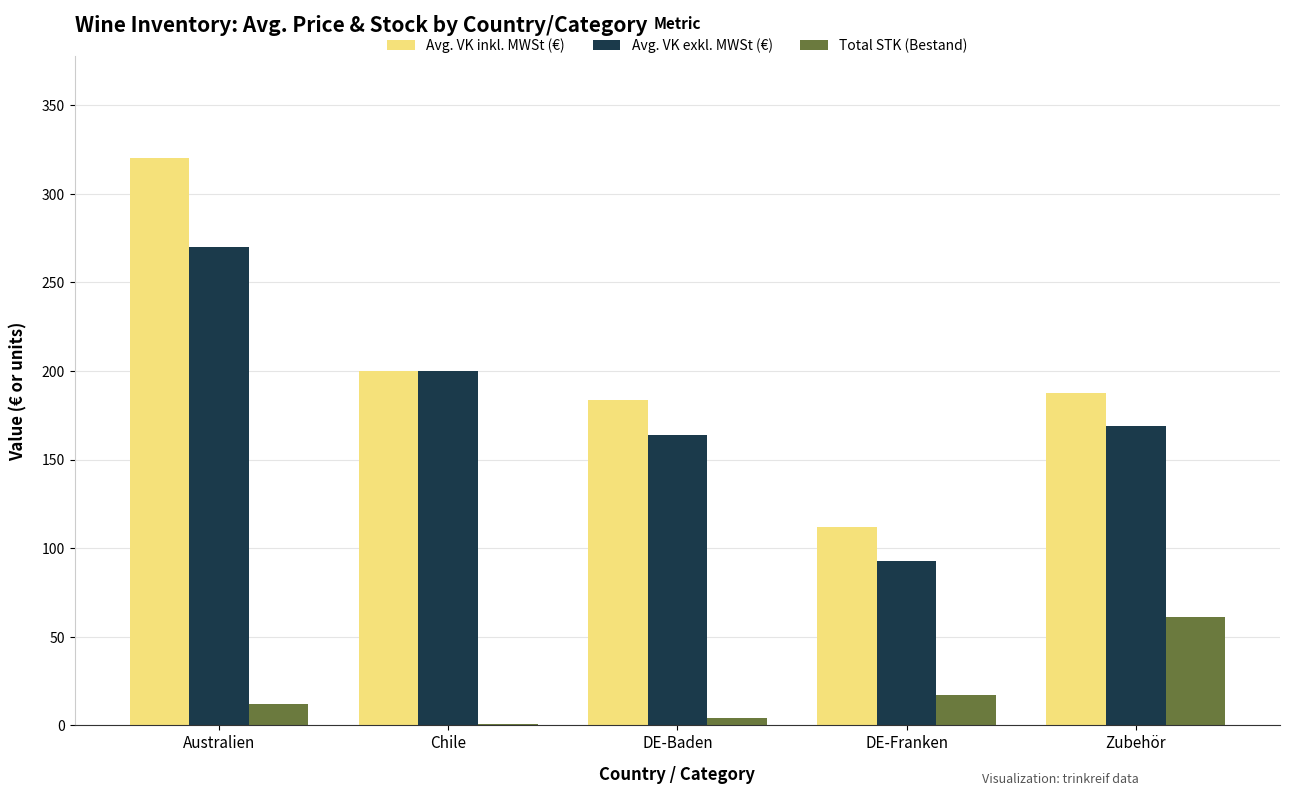

What is the greatest value displayed?

320.0